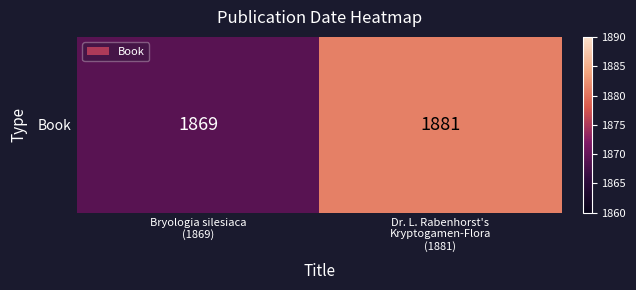

List the labels in order of value, largest first.

Dr. L. Rabenhorst's
Kryptogamen-Flora
(1881), Bryologia silesiaca
(1869)